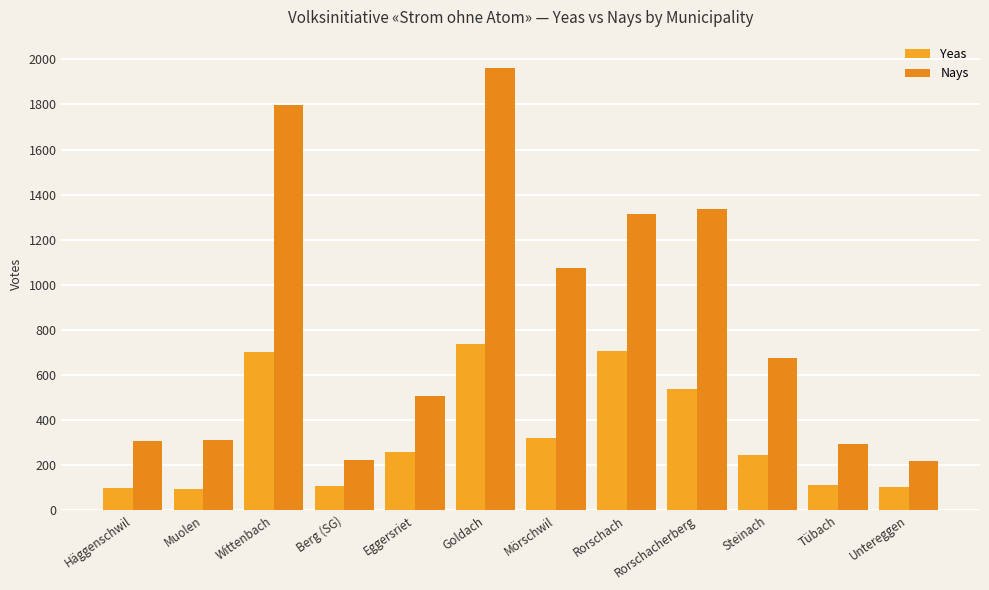

What is the difference between the highest and lowest values at Tübach?

184